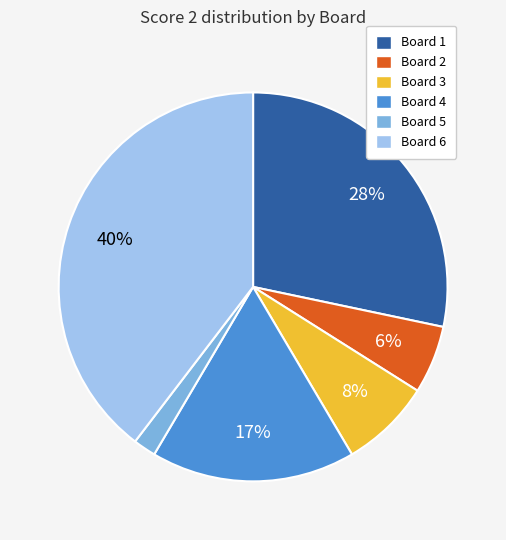

To the nearest percent, what is the difference between the largest and smallest slice percentages?

38%